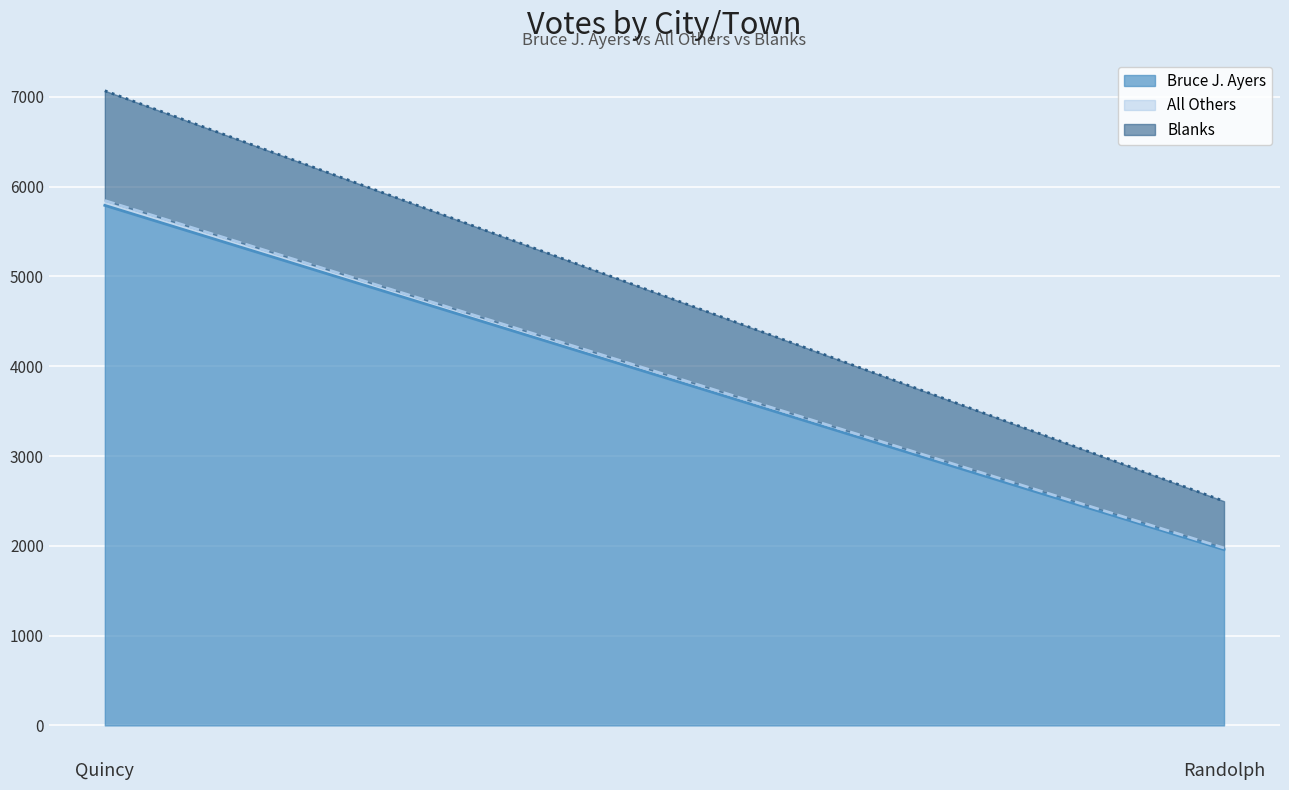

Which series has the largest total across all categories?

Bruce J. Ayers